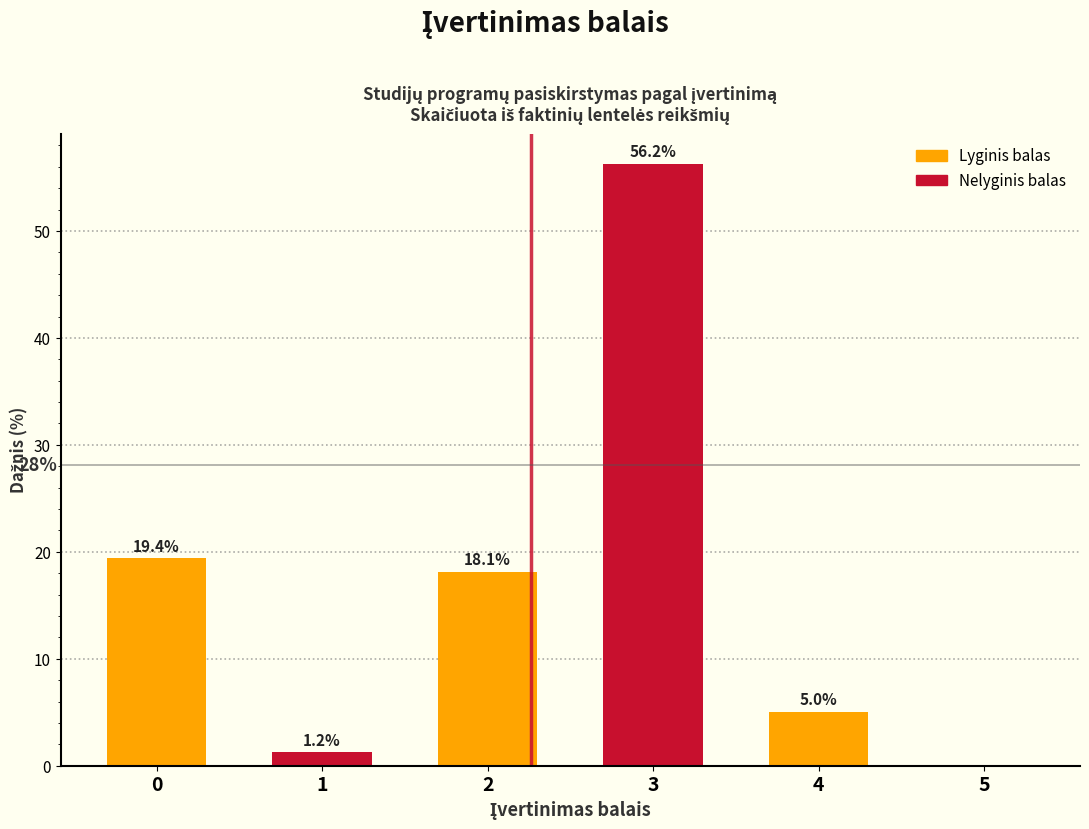

What is the change in value from 2 to 3?

+38.1